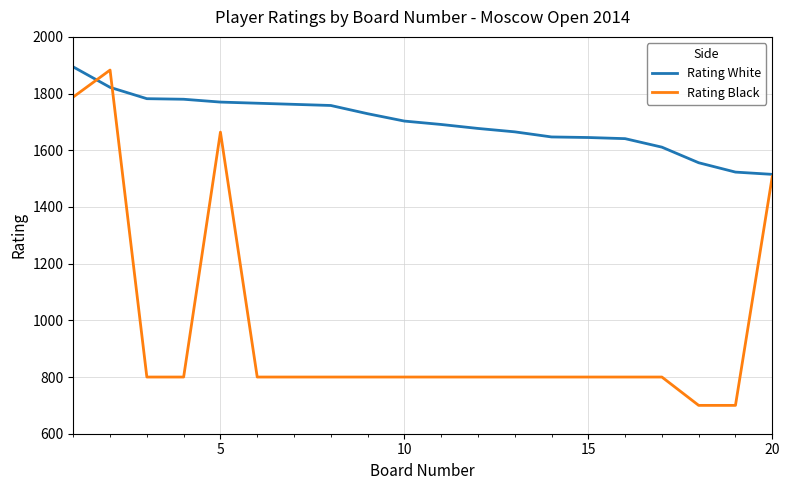

Which series has the largest total across all categories?

Rating White